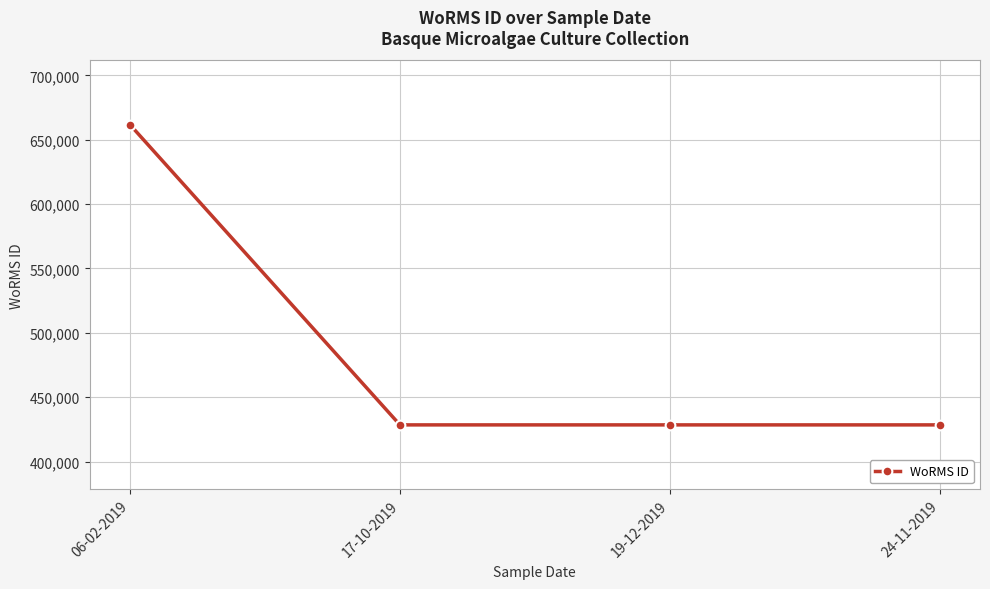

What is the difference between the values at 06-02-2019 and 19-12-2019?

233037